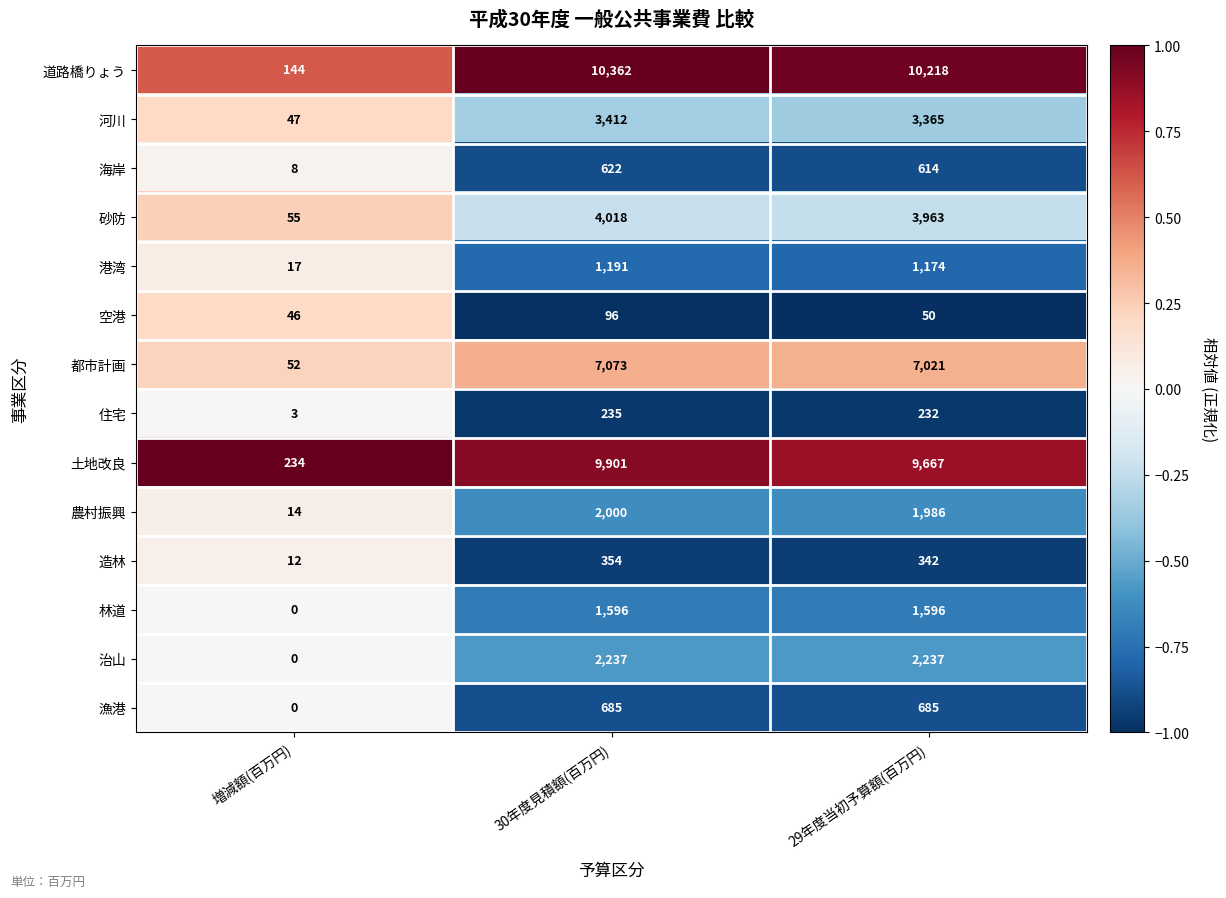

List the series in order of their peak value, lowest first.

空港, 住宅, 造林, 海岸, 漁港, 港湾, 林道, 農村振興, 治山, 河川, 砂防, 都市計画, 土地改良, 道路橋りょう